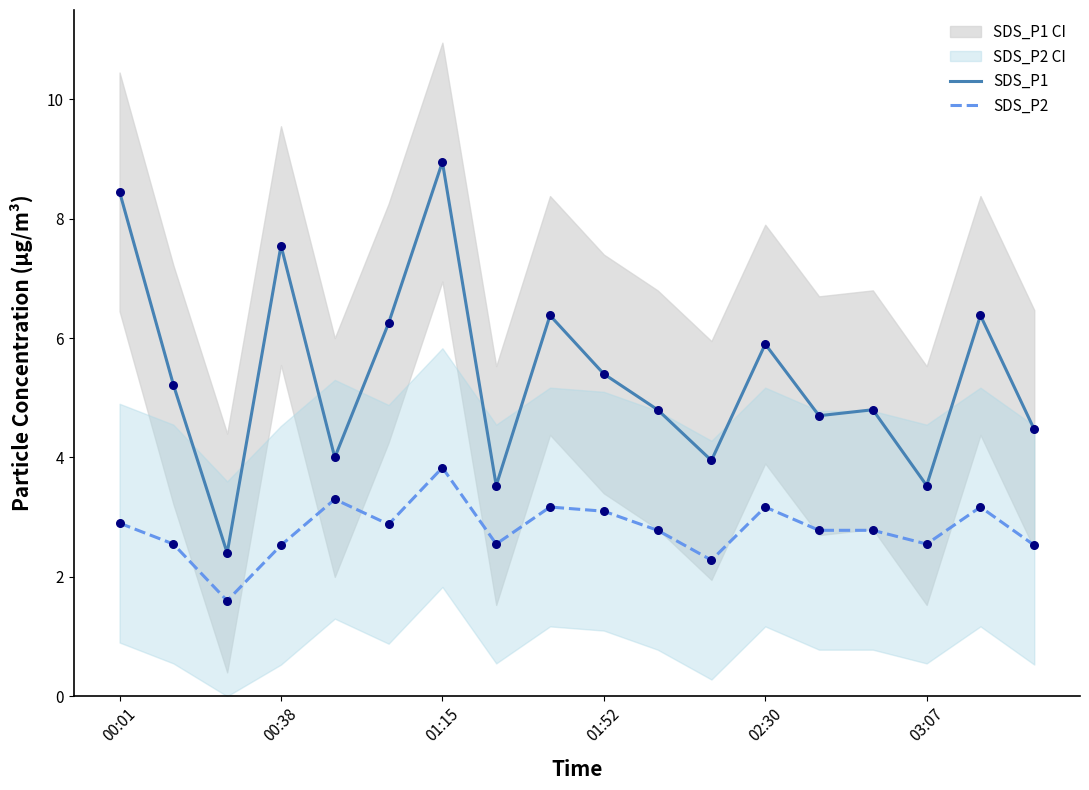

Which series has the largest total across all categories?

SDS_P1